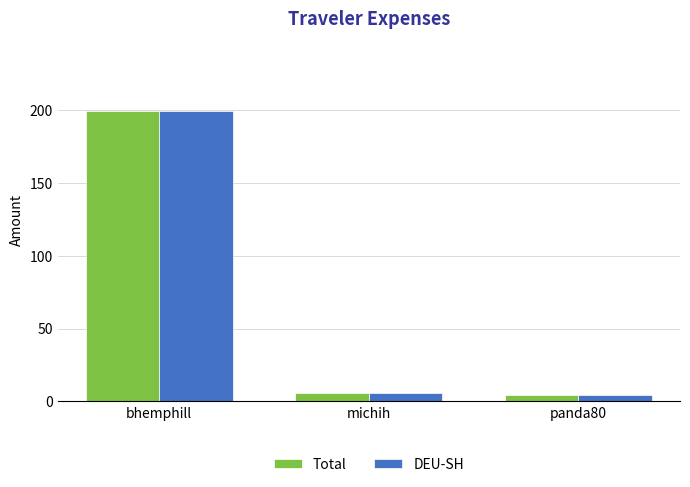

What is the difference between the maximum and second lowest values in the Total series?

193.4